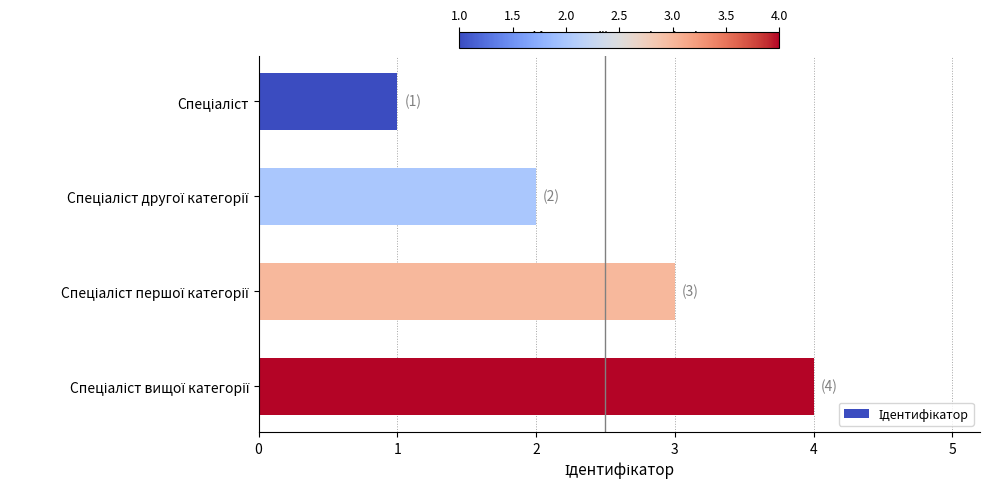

What is the difference between the second highest and minimum values?

2